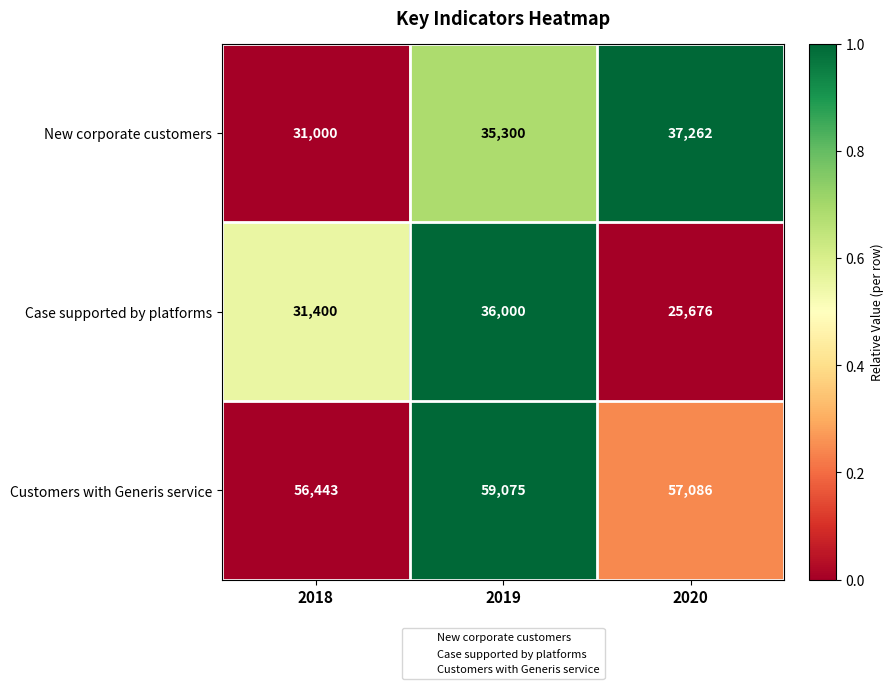

Read the Case supported by platforms value at 2019, to the nearest 100.

36000